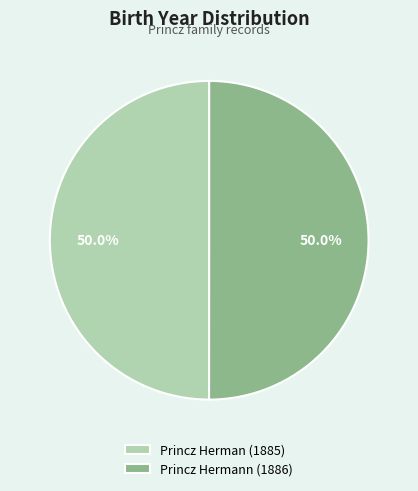

Combined, do Princz Herman (1885) and Princz Hermann (1886) account for over 50%?

Yes